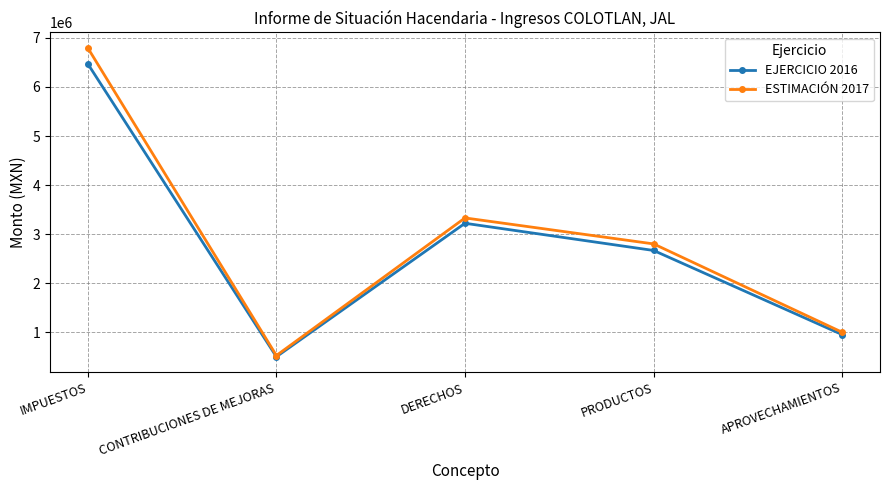

How many data points does each series have?

5